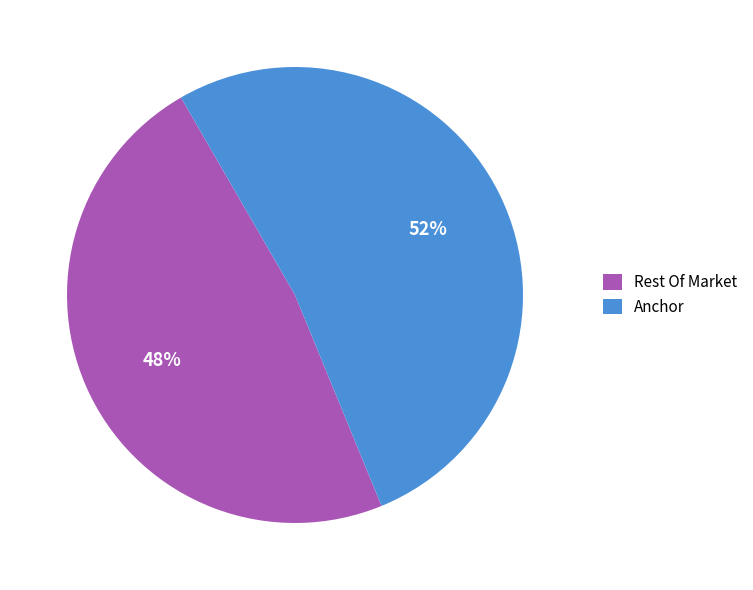

Between Anchor and Rest Of Market, which is larger?

Anchor